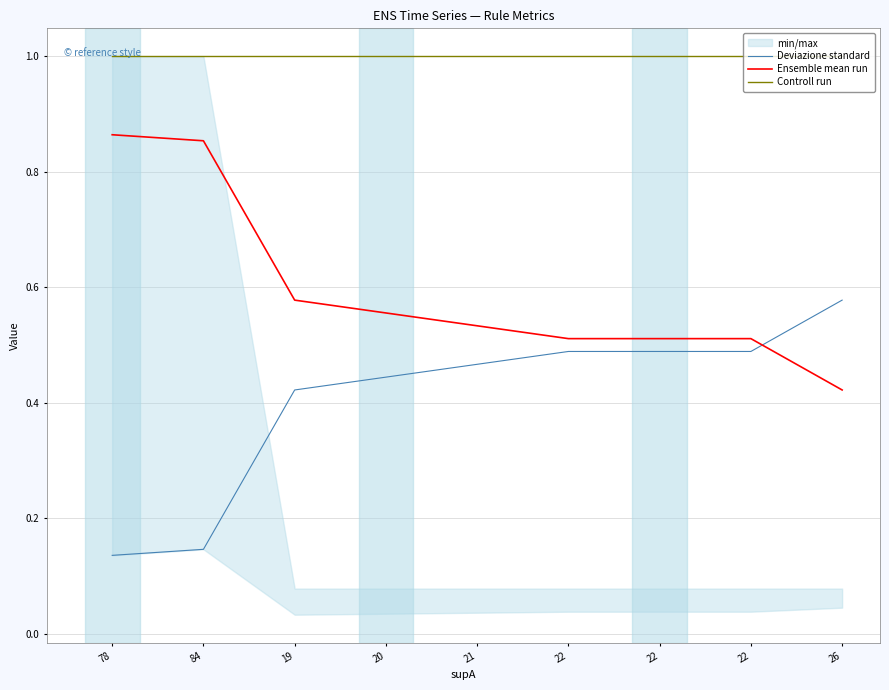

What is the difference between the highest and lowest values at 26?

0.6